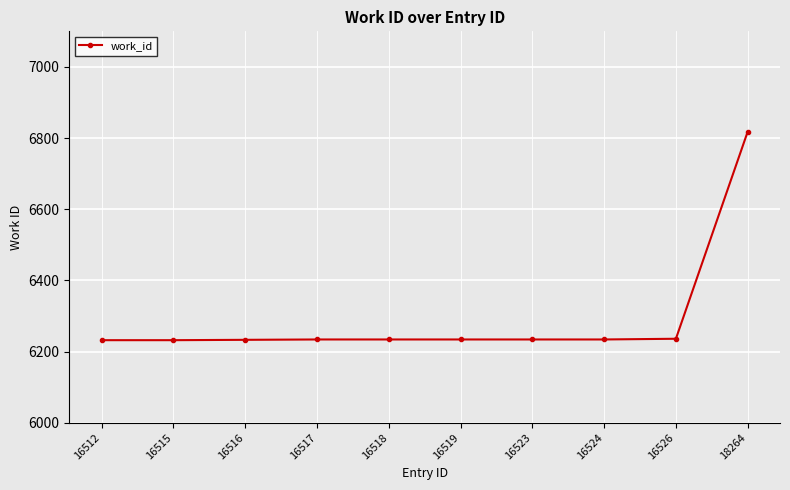

Is it true that the value at 16526 is 6236?

True